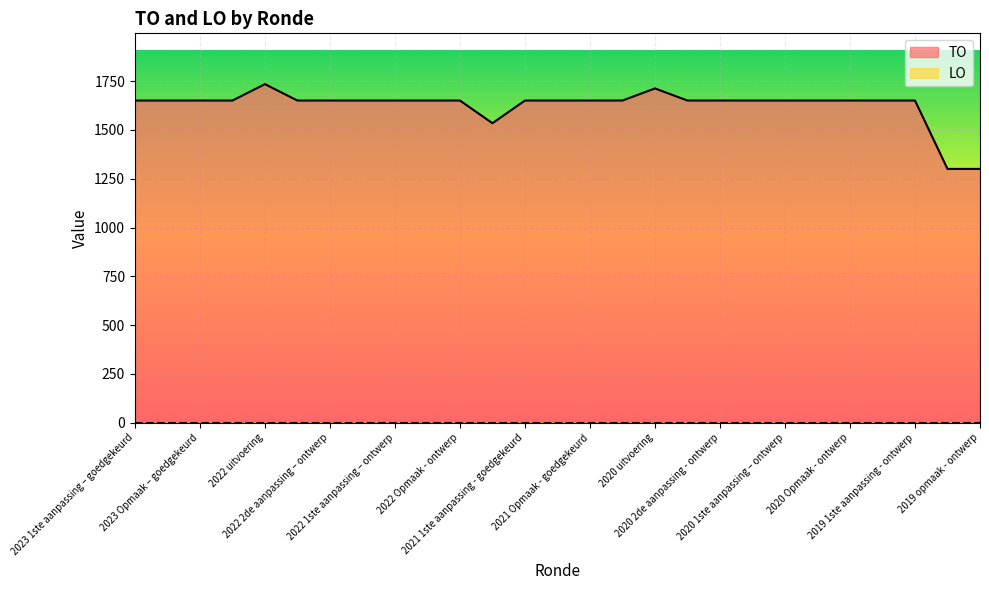

Which category has the highest value across all series?

2022 uitvoering